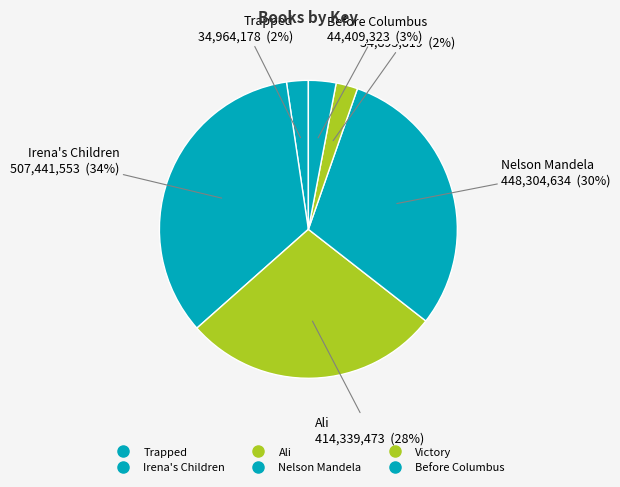

True or false: Nelson Mandela accounts for 30% of the total.

True